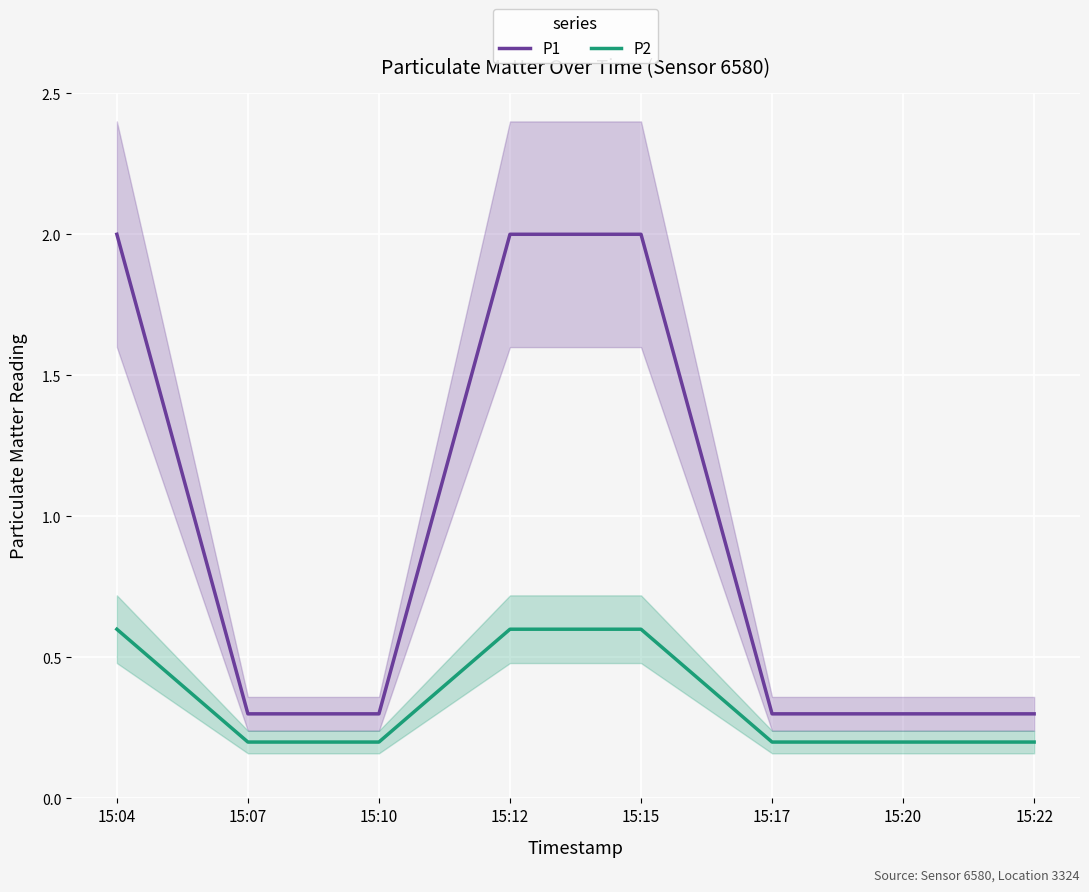

Is it true that P1 equals 0.3 at 15:22?

True